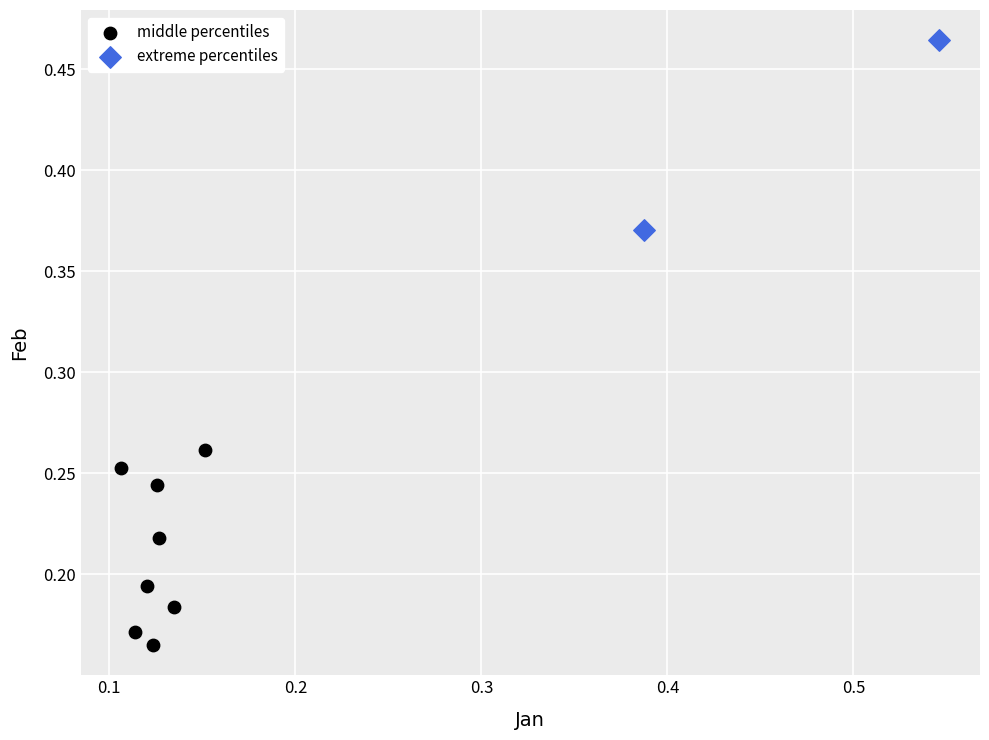

What are all the series names shown in the legend?

middle percentiles, extreme percentiles